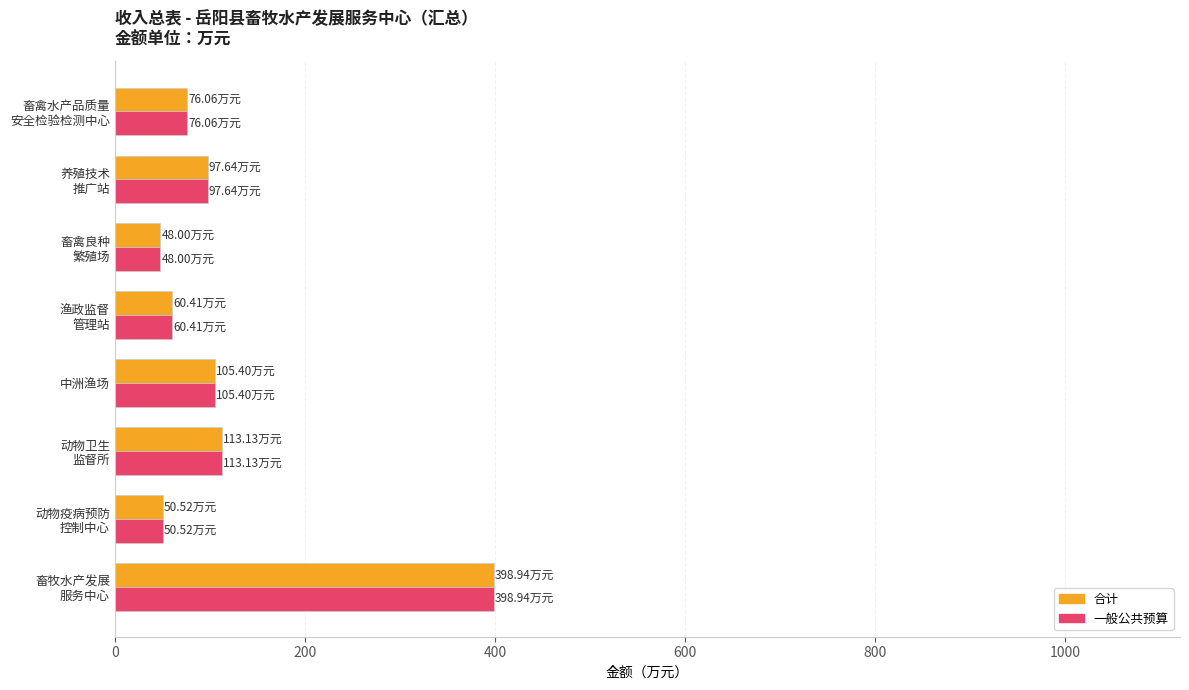

What is the sum of all 一般公共预算 values?

950.1